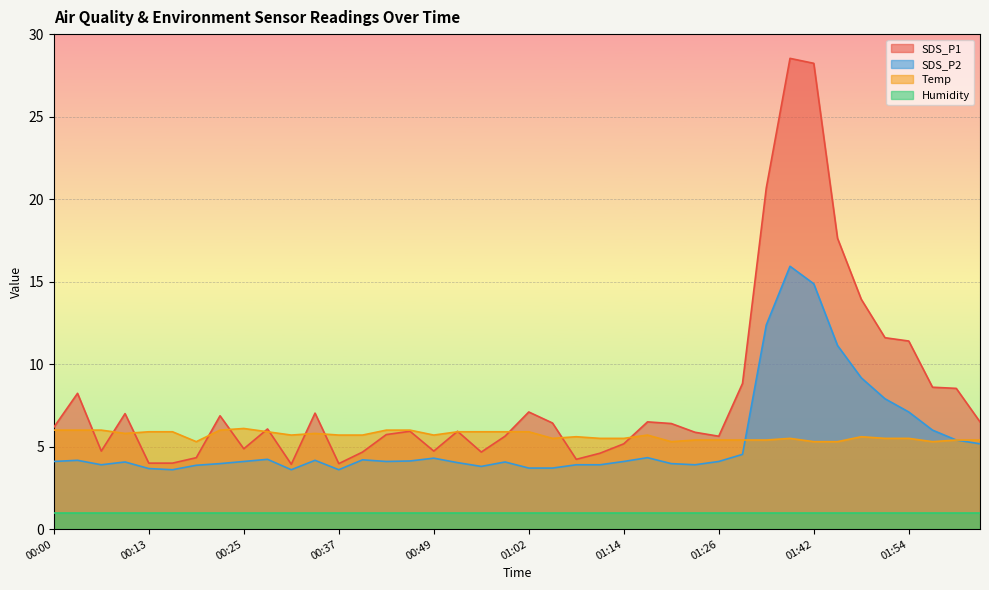

At which label is Temp closest to 5?

00:19